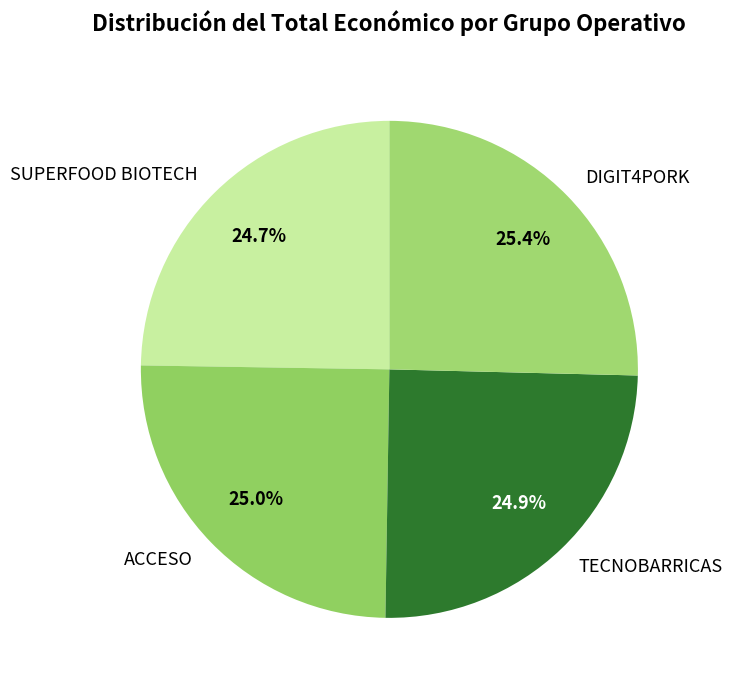

What percentage is the ACCESO slice, to the nearest percent?

25%